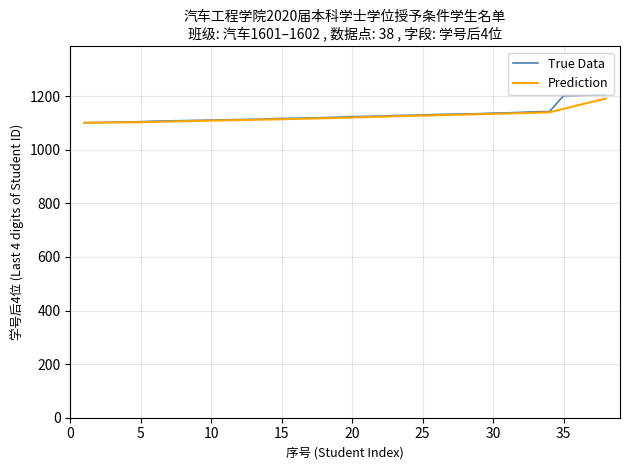

What is the smallest value displayed?

1101.0